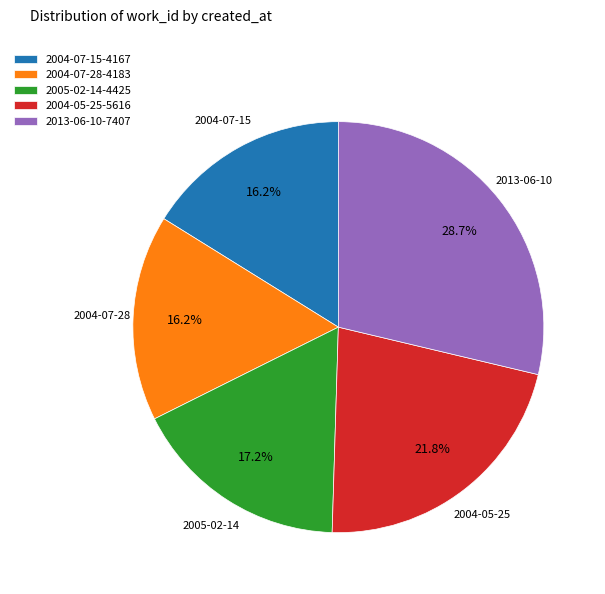

Is 2004-07-28 the majority of the pie?

No